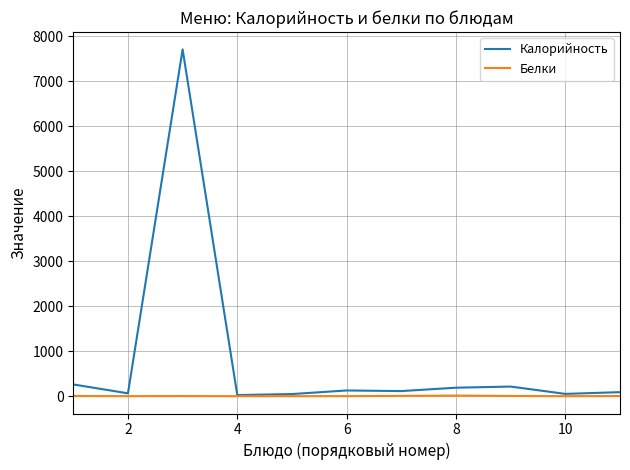

Rank the series by their maximum value, from lowest to highest.

Белки, Калорийность